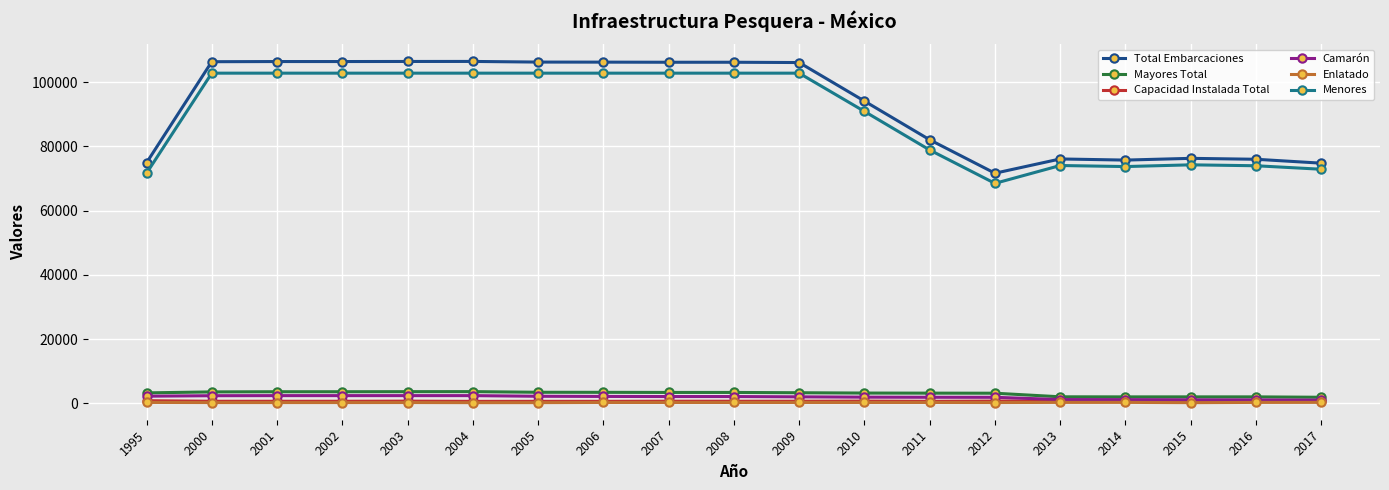

True or false: Enlatado and Capacidad Instalada Total intersect in this chart.

False